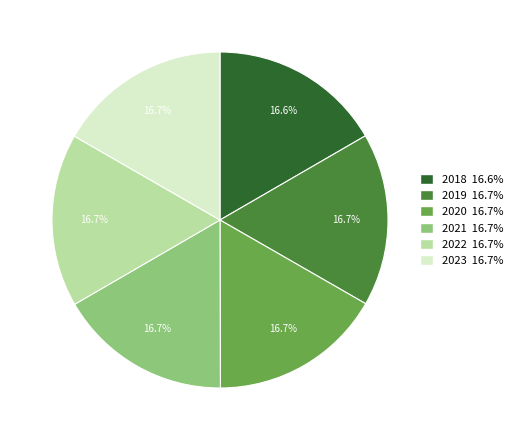

What is the total percentage of 2019 and 2018?

33.3%